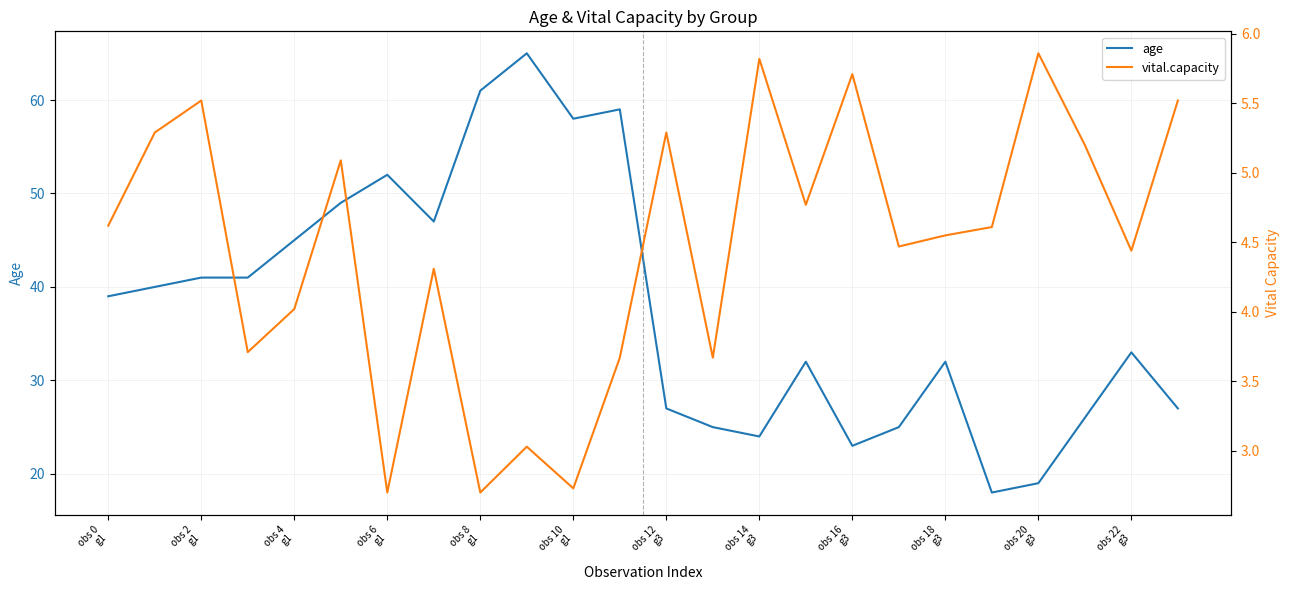

What are all the series names shown in the legend?

age, vital.capacity